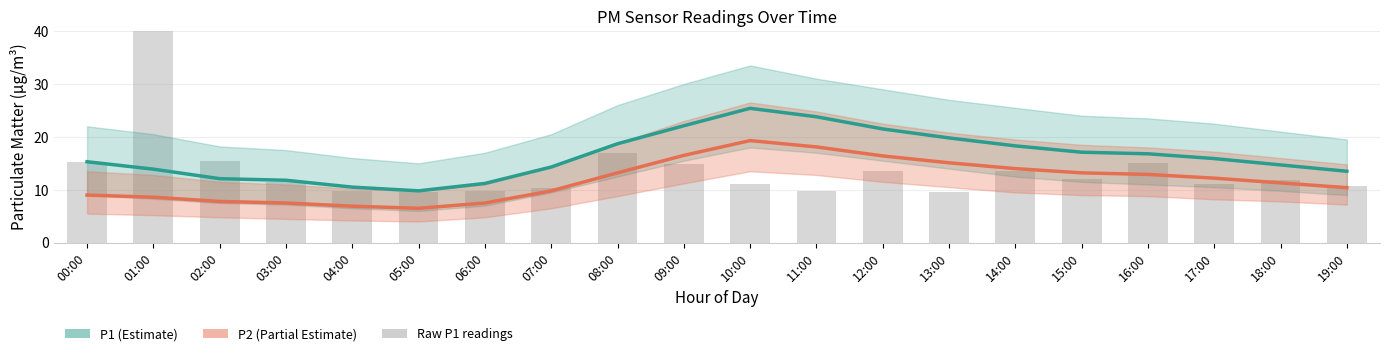

At which category is the sum across all series the highest?

01:00